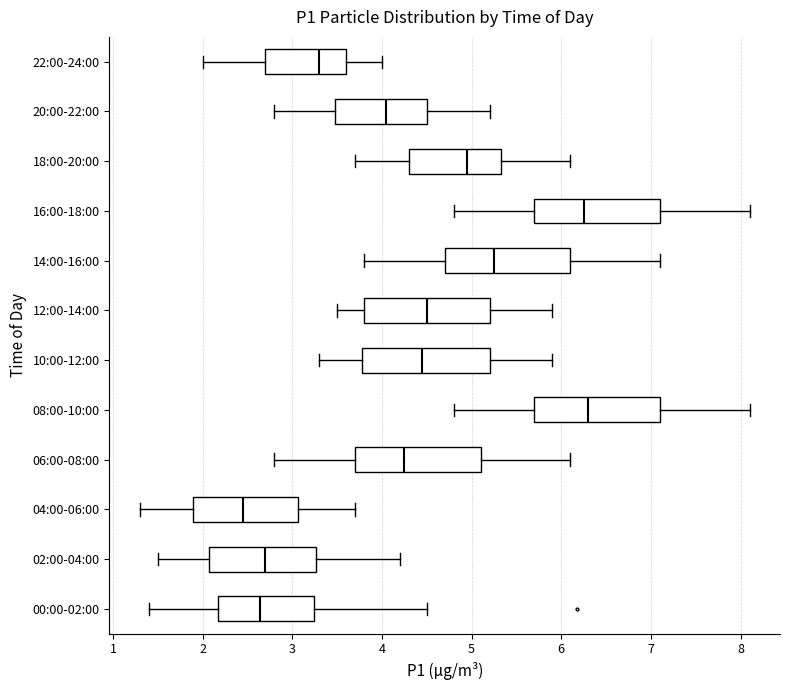

Reading bottom to top, transcribe this box plot: for each box, give where its median line is, the range the box spans, and where its two whiskers end, as read against the x-axis. The values are not printed on the chart, so give them approximately, as read against the axis.

00:00-02:00: median 2.6, box 2.2 to 3.2, whiskers 1.4 to 4.5
02:00-04:00: median 2.7, box 2.1 to 3.3, whiskers 1.5 to 4.2
04:00-06:00: median 2.5, box 1.9 to 3.1, whiskers 1.3 to 3.7
06:00-08:00: median 4.3, box 3.7 to 5.1, whiskers 2.8 to 6.1
08:00-10:00: median 6.3, box 5.7 to 7.1, whiskers 4.8 to 8.1
10:00-12:00: median 4.5, box 3.8 to 5.2, whiskers 3.3 to 5.9
12:00-14:00: median 4.5, box 3.8 to 5.2, whiskers 3.5 to 5.9
14:00-16:00: median 5.3, box 4.7 to 6.1, whiskers 3.8 to 7.1
16:00-18:00: median 6.3, box 5.7 to 7.1, whiskers 4.8 to 8.1
18:00-20:00: median 5.0, box 4.3 to 5.3, whiskers 3.7 to 6.1
20:00-22:00: median 4.1, box 3.5 to 4.5, whiskers 2.8 to 5.2
22:00-24:00: median 3.3, box 2.7 to 3.6, whiskers 2.0 to 4.0